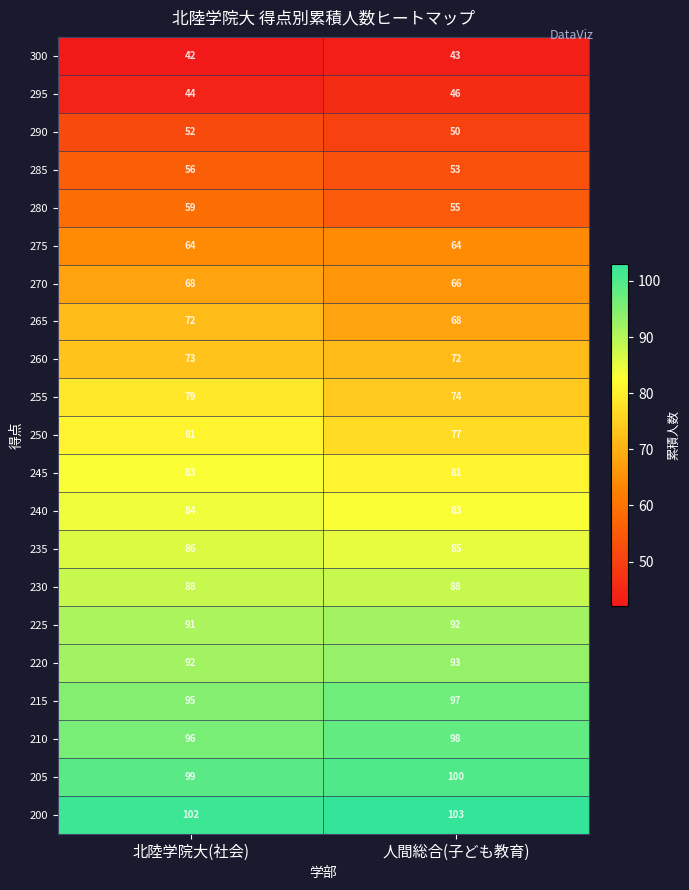

At which category does the chart reach its peak across all series?

人間総合(子ども教育)